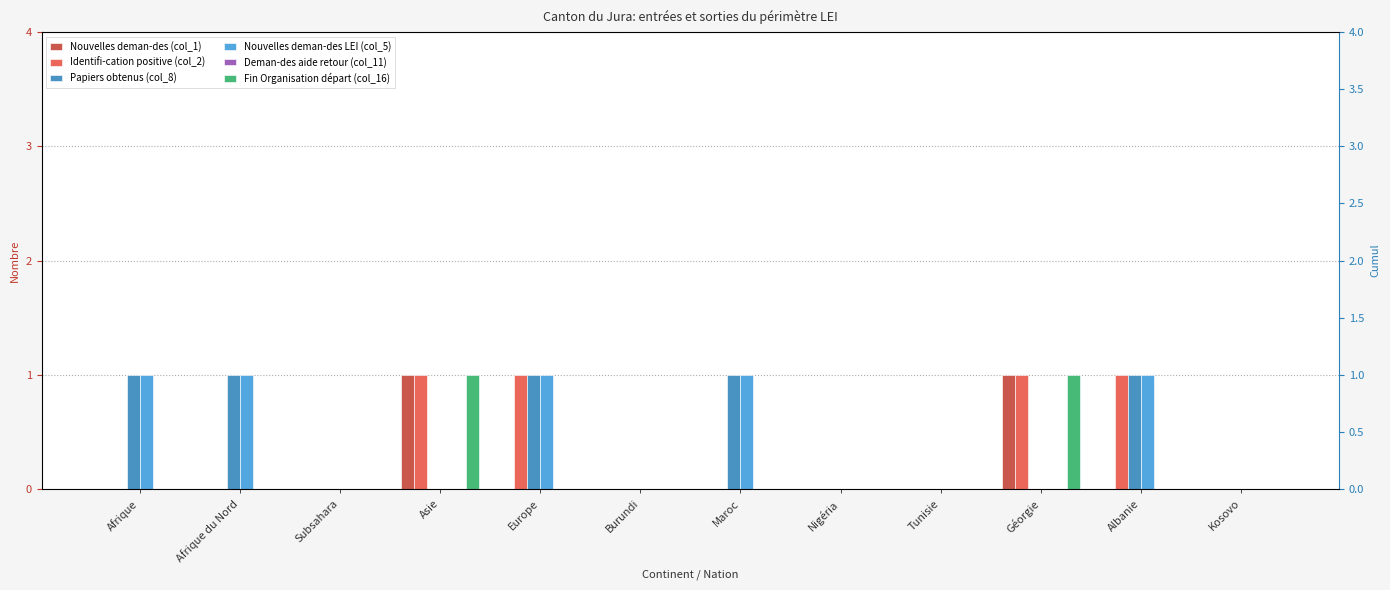

List the series in order of their peak value, highest first.

Nouvelles deman-des (col_1), Identifi-cation positive (col_2), Papiers obtenus (col_8), Nouvelles deman-des LEI (col_5), Fin Organisation départ (col_16), Deman-des aide retour (col_11)